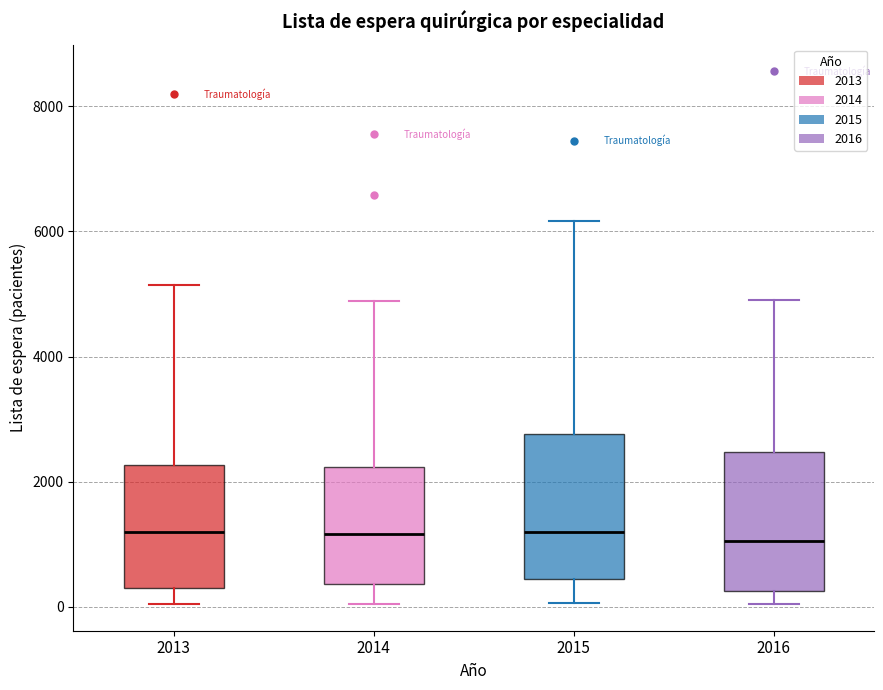

Reading left to right, read every box against the y-axis: the position of its median line, the range the box covers, and the ends of its whiskers. The values are not printed on the chart, so give them approximately, as read against the axis.

2013: median 1200, box 400 to 2200, whiskers 0 to 5200
2014: median 1200, box 400 to 2200, whiskers 0 to 4800
2015: median 1200, box 400 to 2800, whiskers 0 to 6200
2016: median 1000, box 200 to 2400, whiskers 0 to 5000